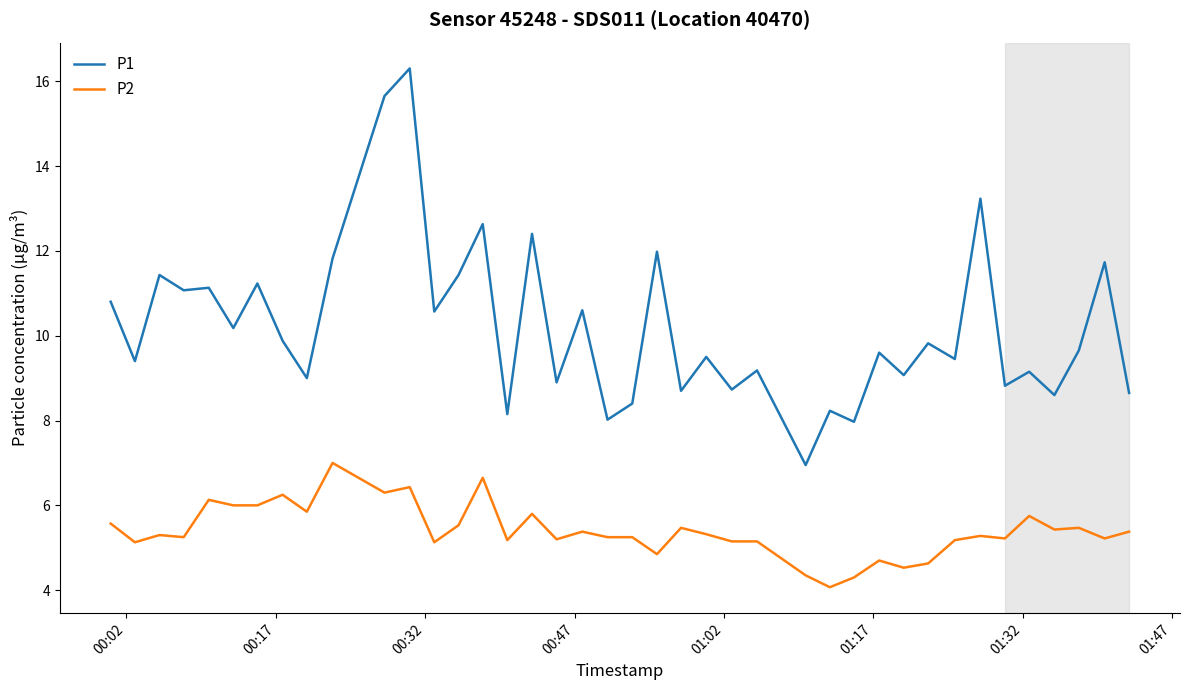

Which series has the largest range (max minus min)?

P1